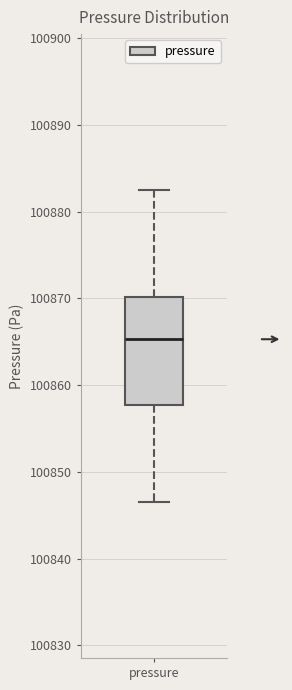

Where does the median line of the box for pressure sit on the y-axis? The values are not printed on the chart, so give them approximately, as read against the axis.

100865